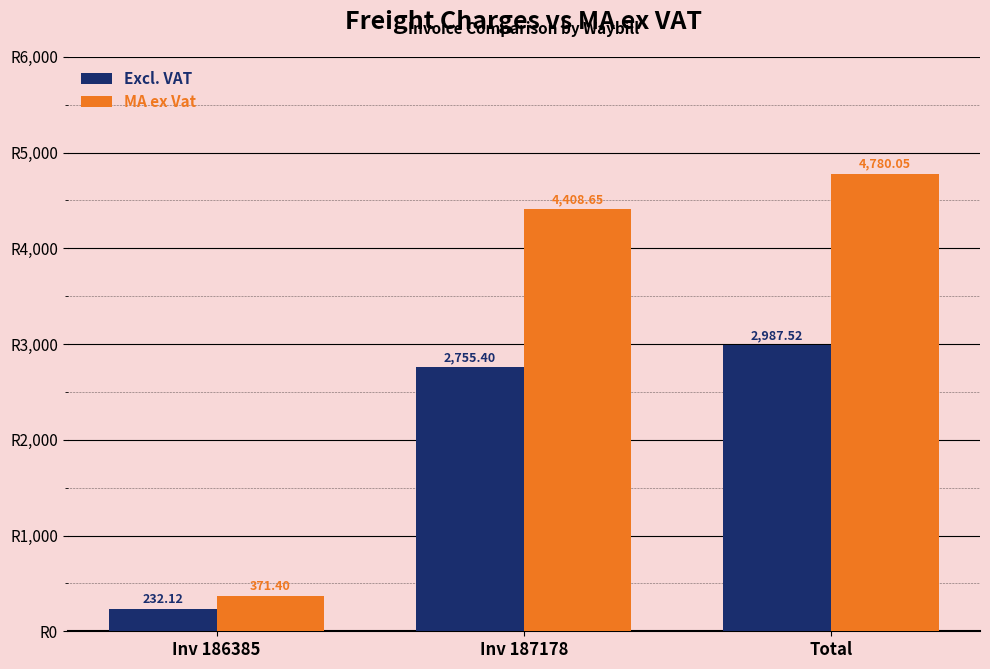

Between Inv 186385 and Total, which series saw the biggest shift?

MA ex Vat